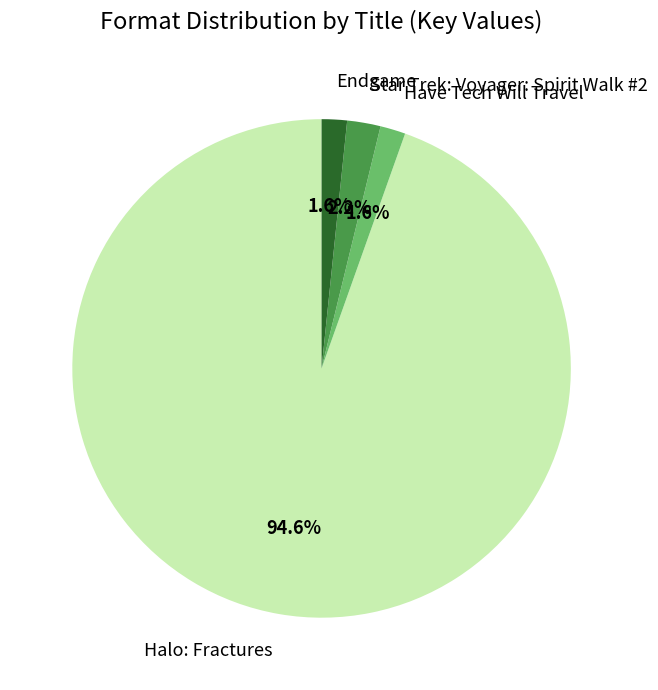

Which slice is the largest?

Halo: Fractures